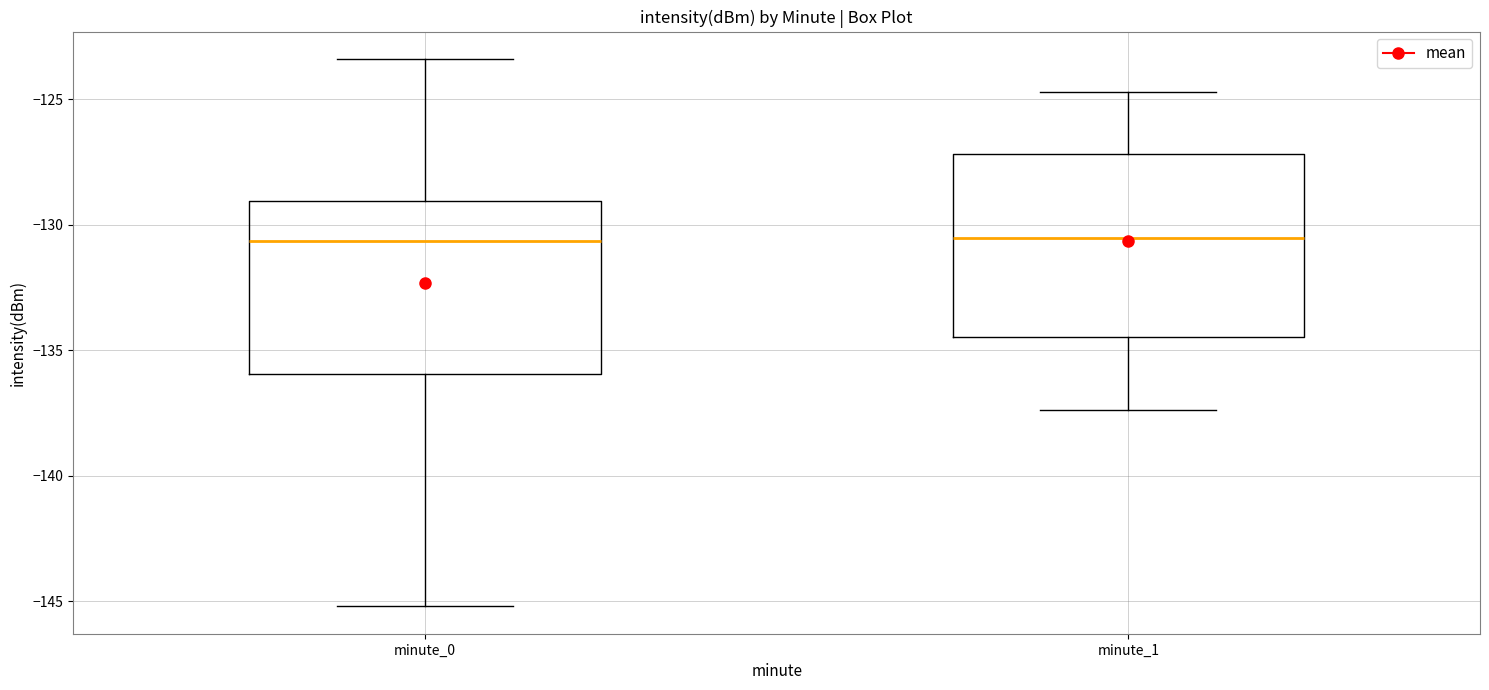

Where is the upper edge of the box for minute_1 on the y-axis? The values are not printed on the chart, so give them approximately, as read against the axis.

-127.0